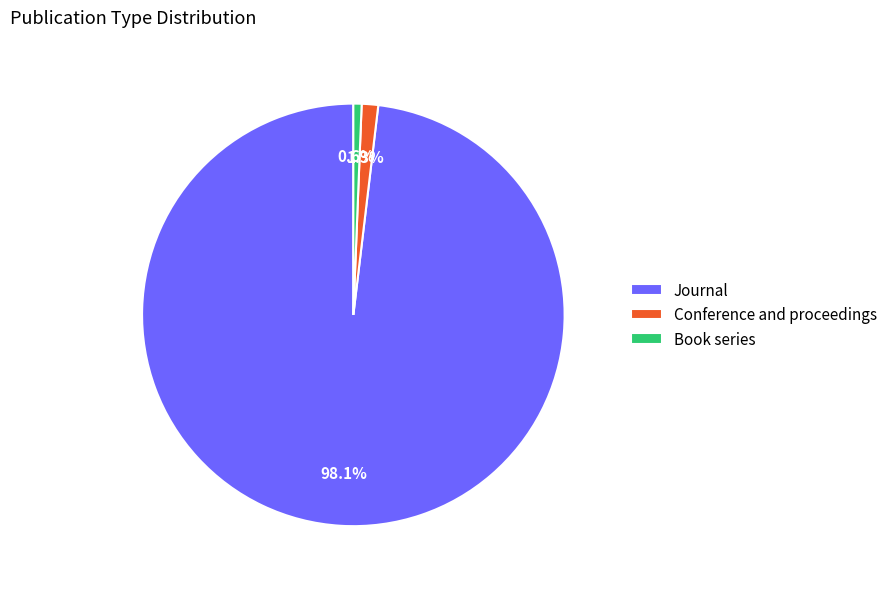

What is the total percentage of Conference and proceedings and Book series?

1.9%